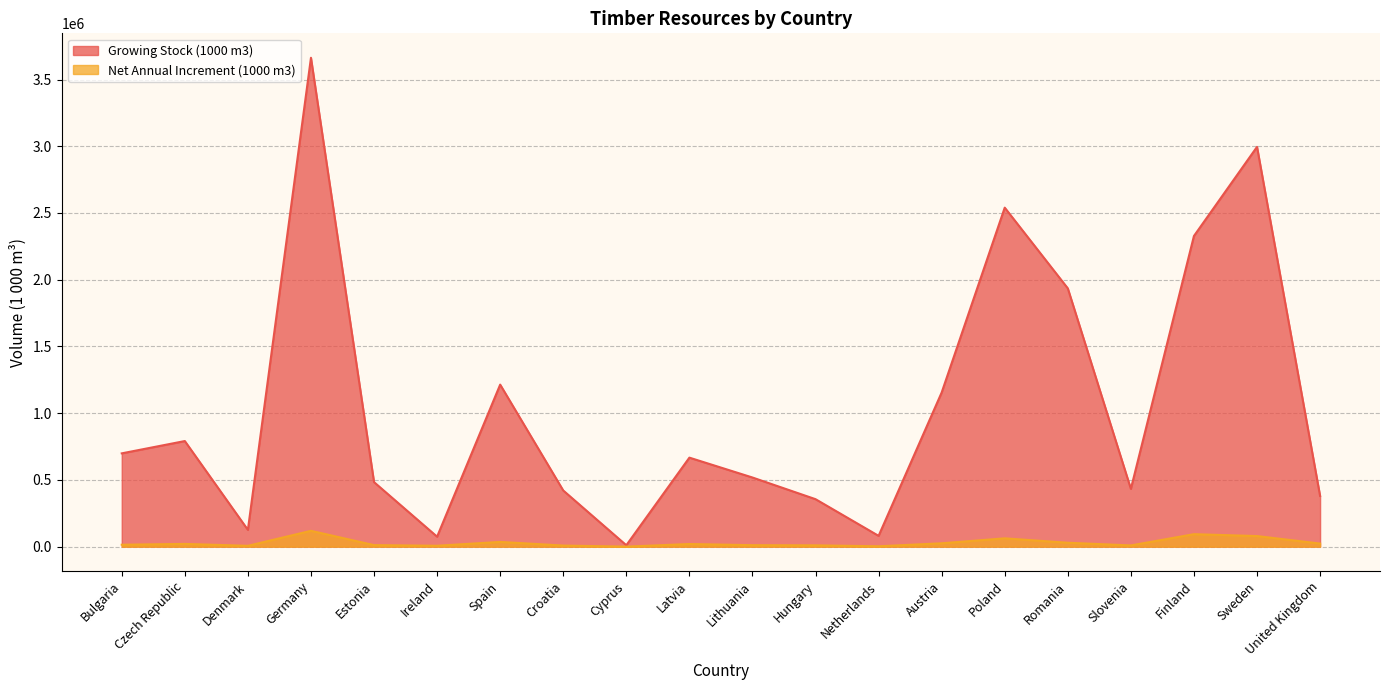

At how many categories does at least one series exceed 657773?

10